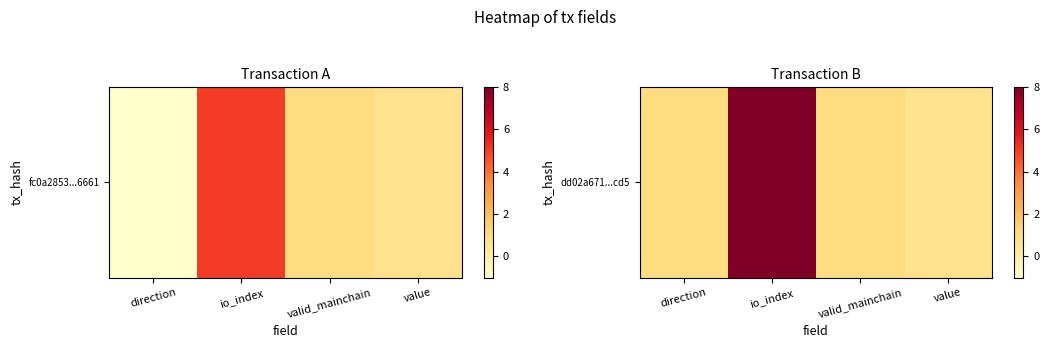

What value does the data have at io_index?

8.0